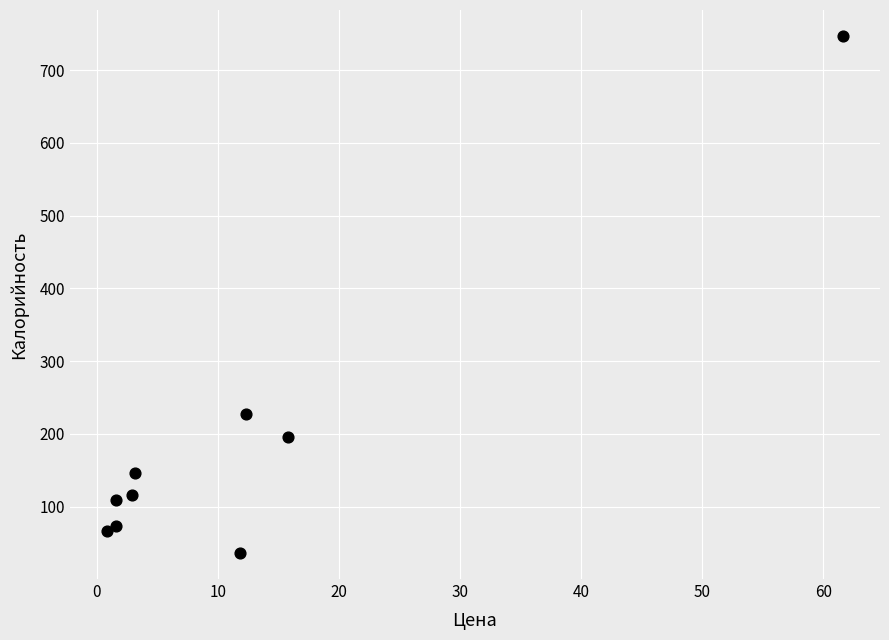

What is the range of X values (max minus min)?

60.8